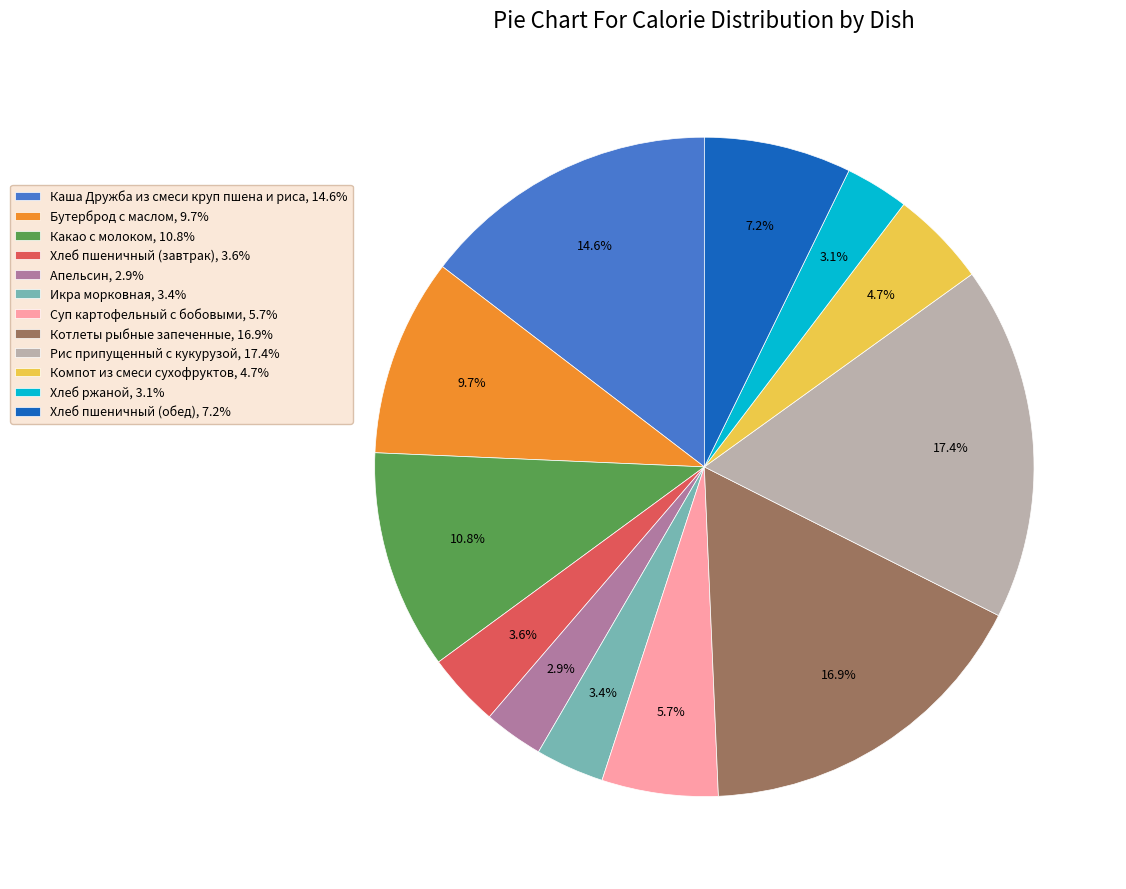

Count the number of slices in the pie.

12